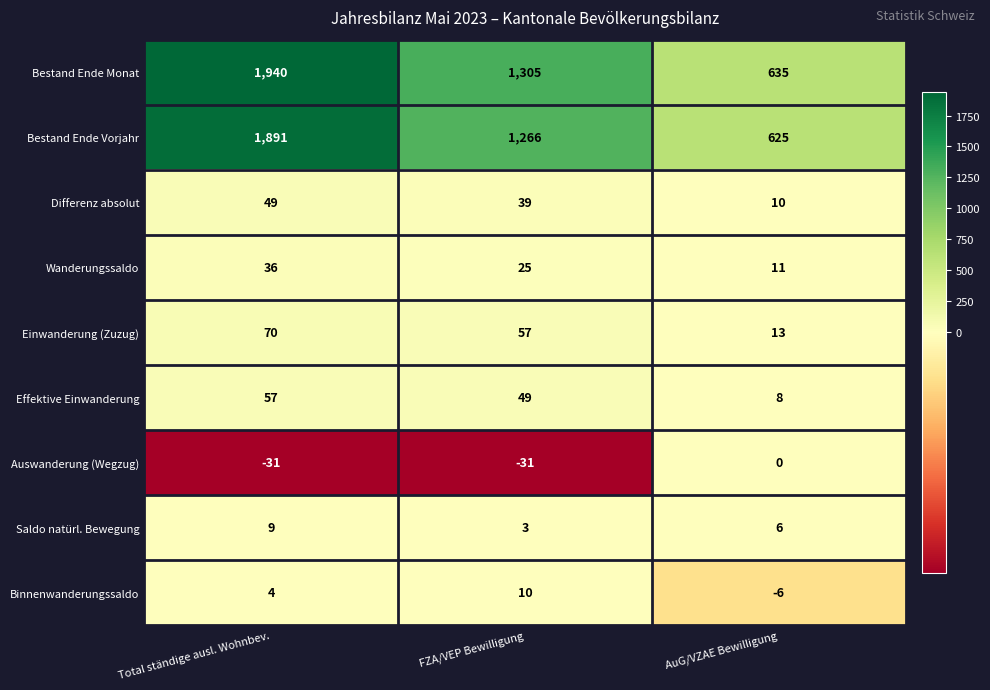

What is the difference between the highest and lowest values at Total ständige ausl. Wohnbev.?

1971